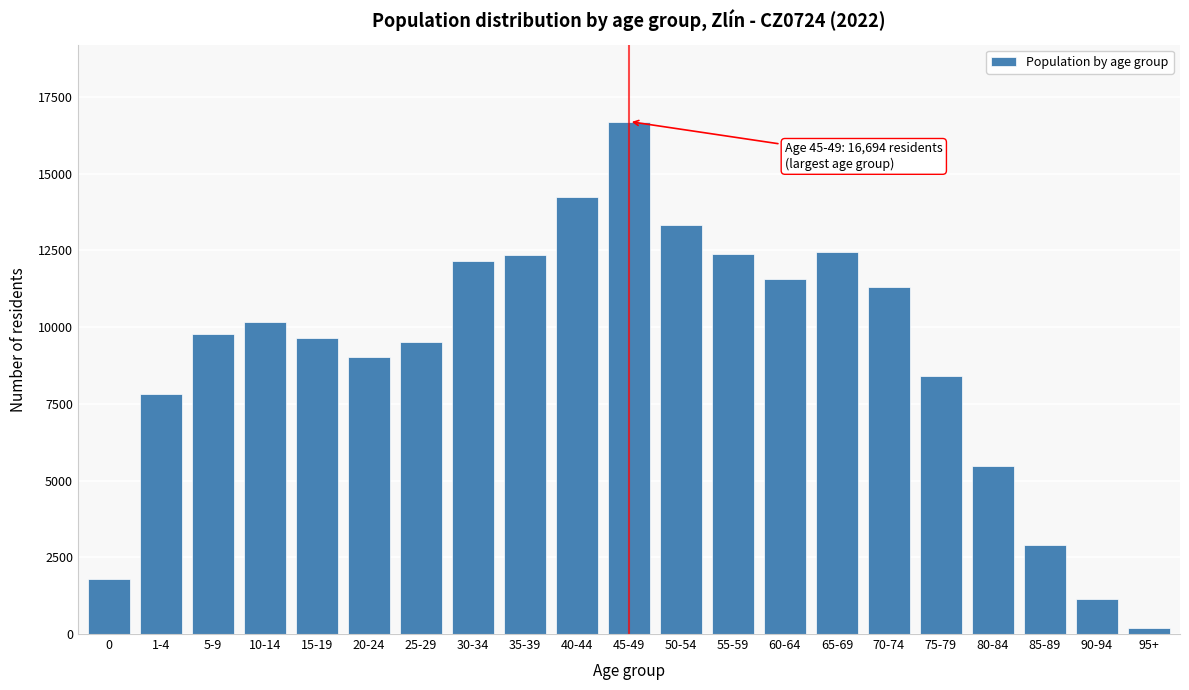

At which category does the chart reach its minimum across all series?

95+